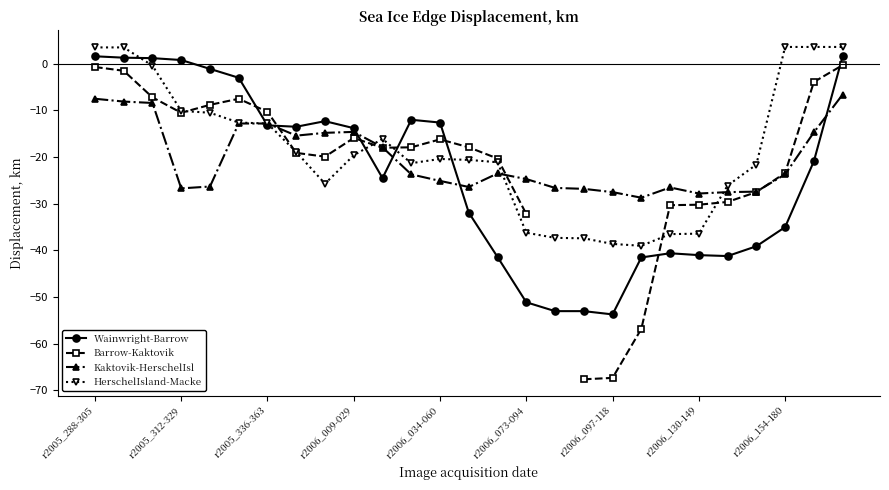

How many data points in Kaktovik-HerschelIsl are above -23?

11